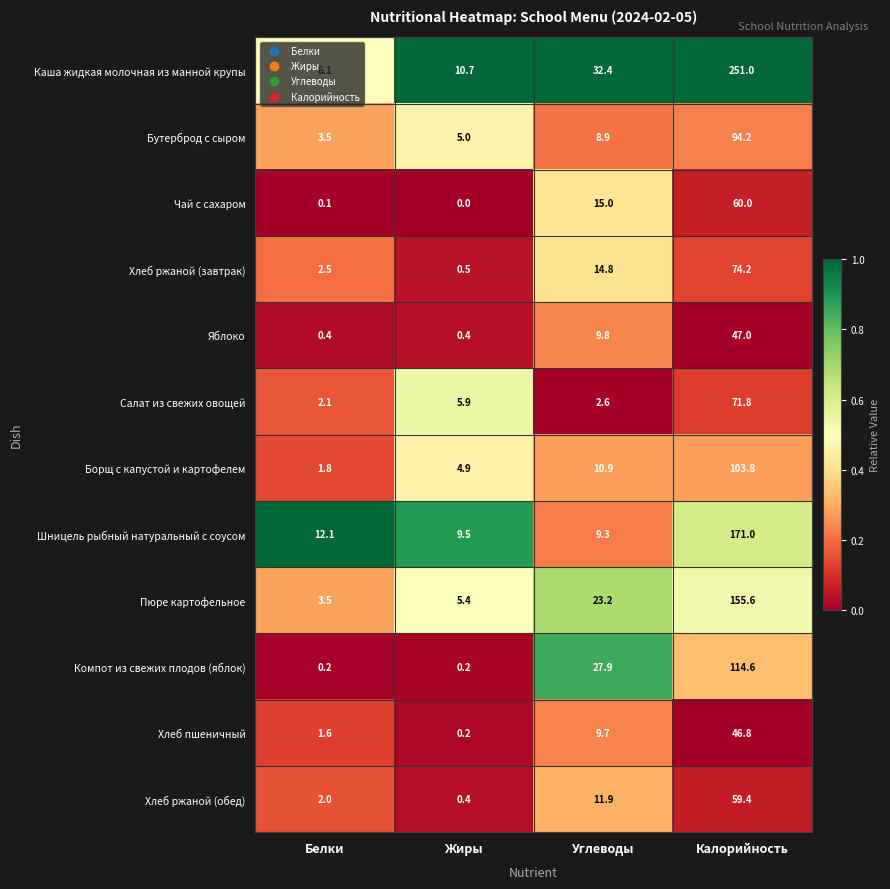

What is the average value of the Хлеб ржаной (обед) series?

18.4